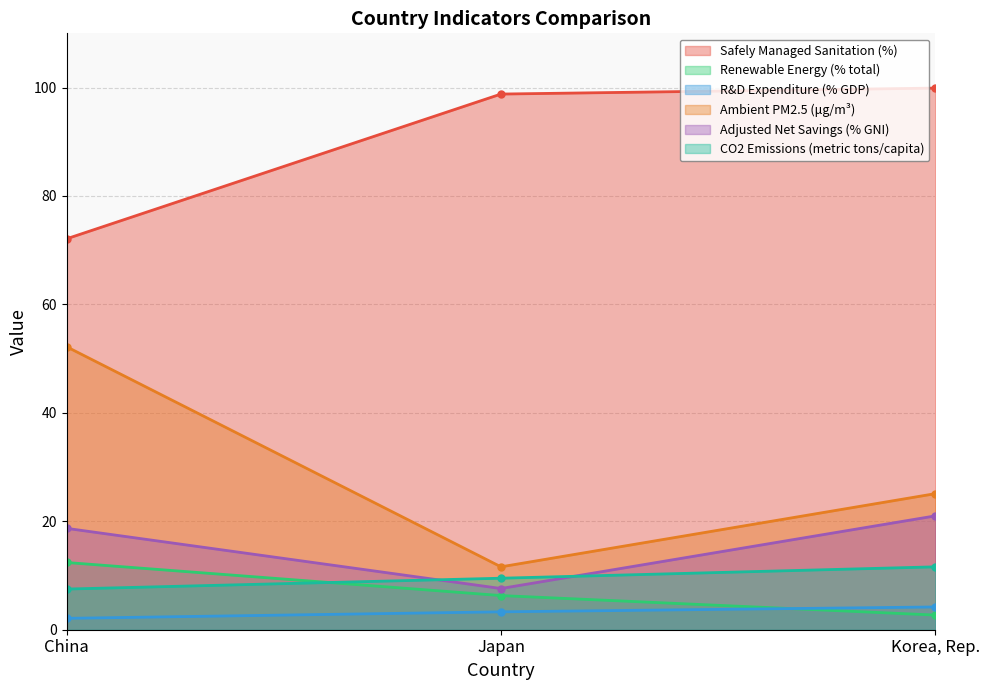

What is the sum of all Adjusted Net Savings (% GNI) values?

47.3